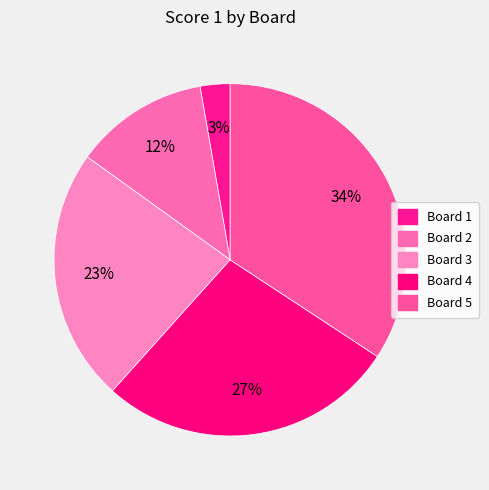

Does Board 4 represent more than half of the total?

No